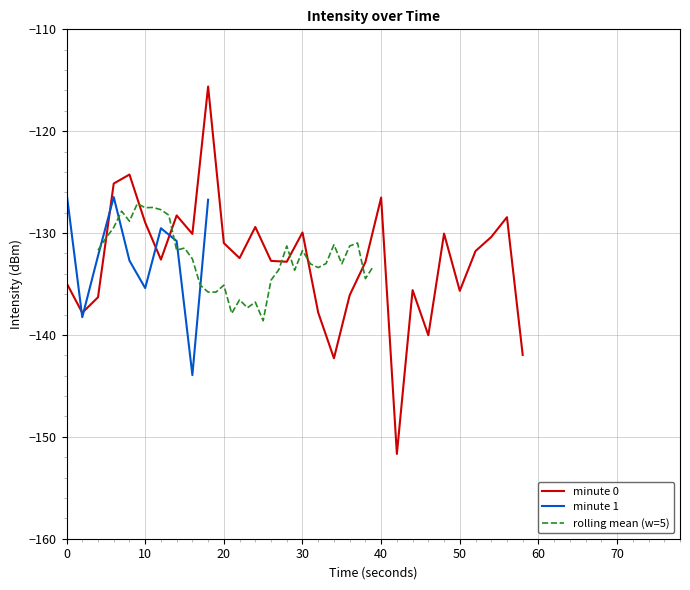

The value of minute 0 at 30 is -129.9. True or false?

True